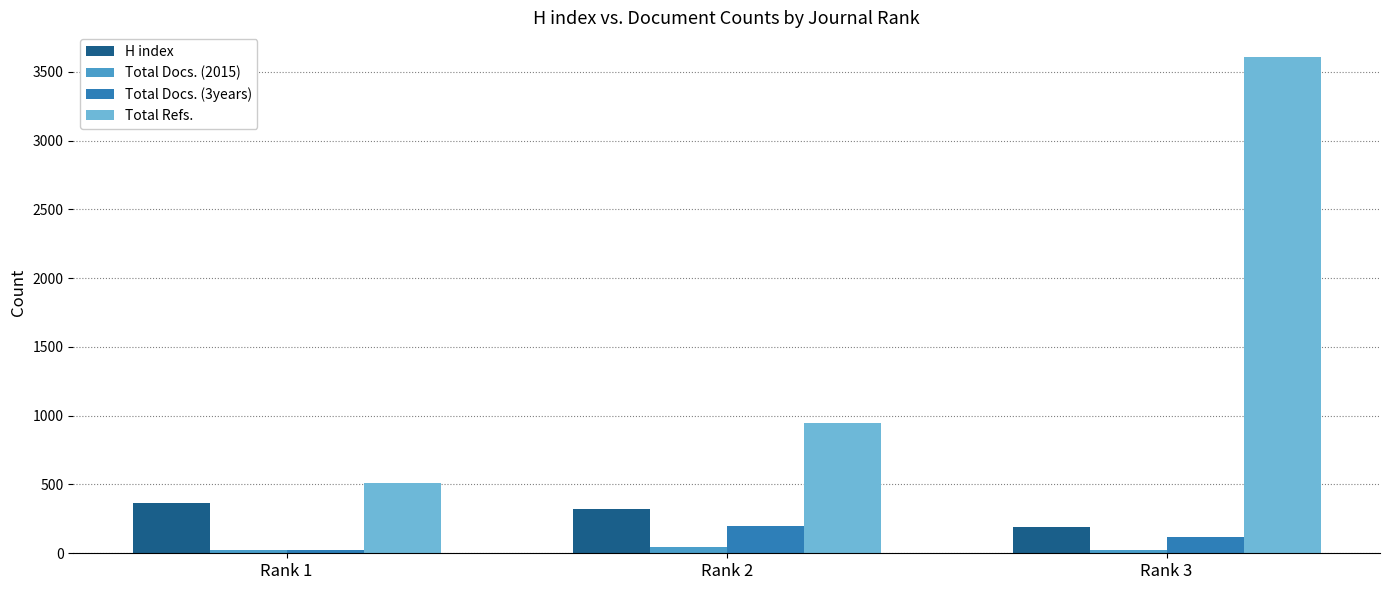

Between Rank 1 and Rank 3, which series saw the biggest shift?

Total Refs.